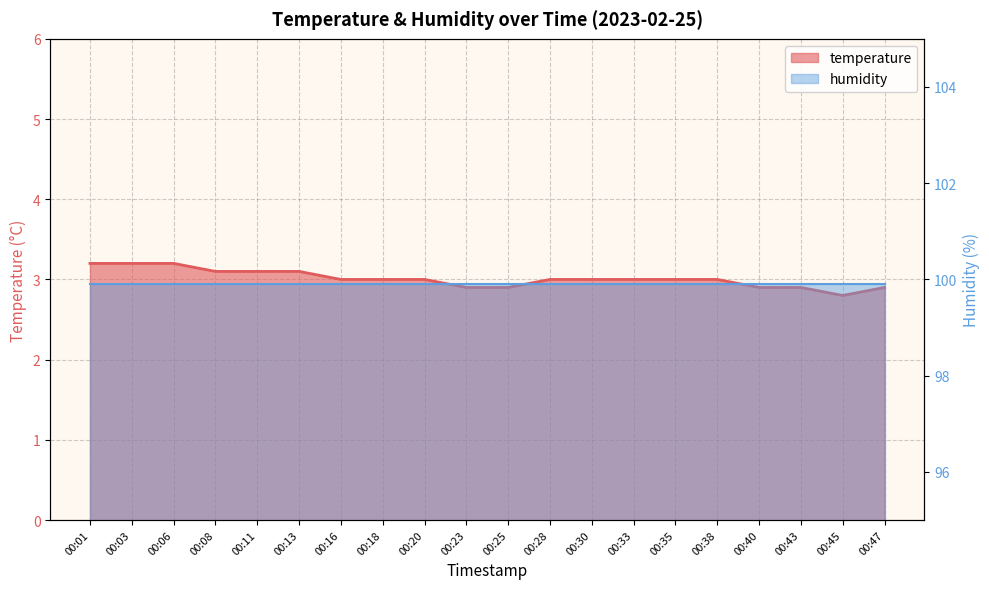

Where is the data nearest to the value 3?

00:16